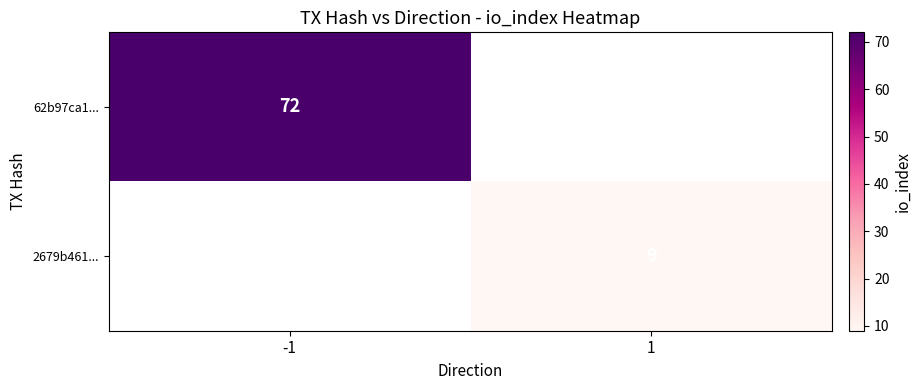

The value of 2679b461... at 1 is 9. True or false?

True